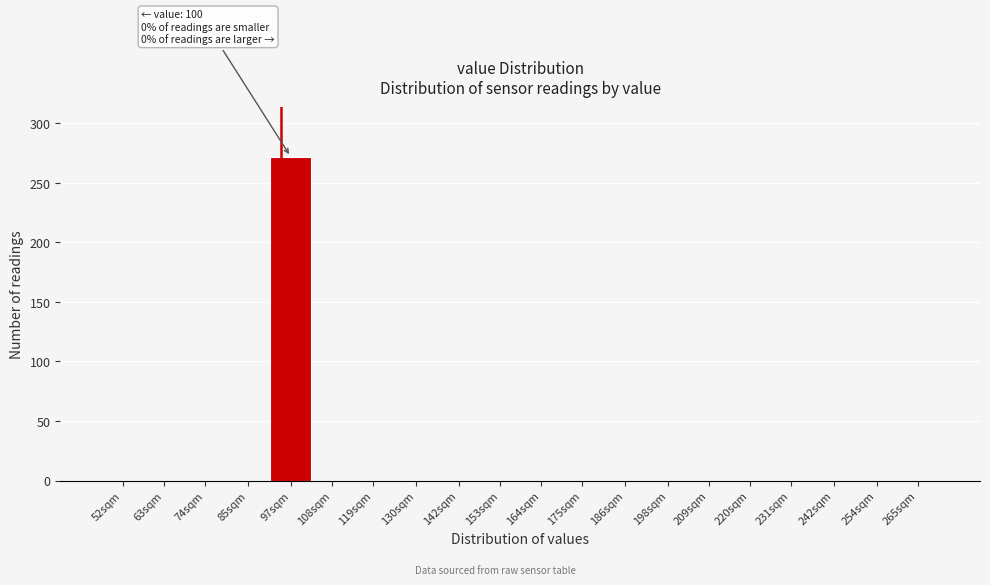

Reading left to right, what are all the values shown in this chart?

52sqm=0	63sqm=0	74sqm=0	85sqm=0	97sqm=272	108sqm=0	119sqm=0	130sqm=0	142sqm=0	153sqm=0	164sqm=0	175sqm=0	186sqm=0	198sqm=0	209sqm=0	220sqm=0	231sqm=0	242sqm=0	254sqm=0	265sqm=0